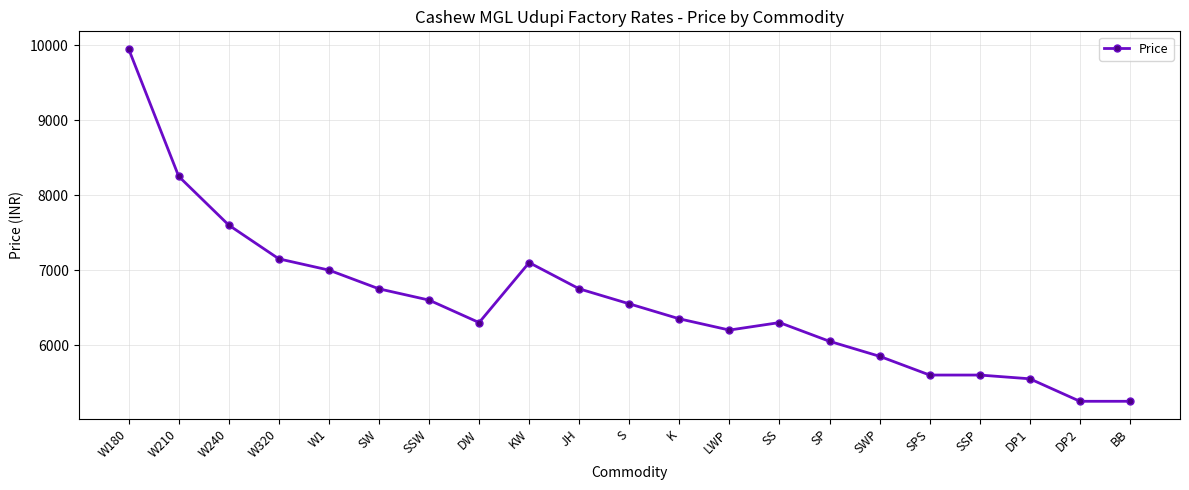

What is the change in value from K to SP?

-300